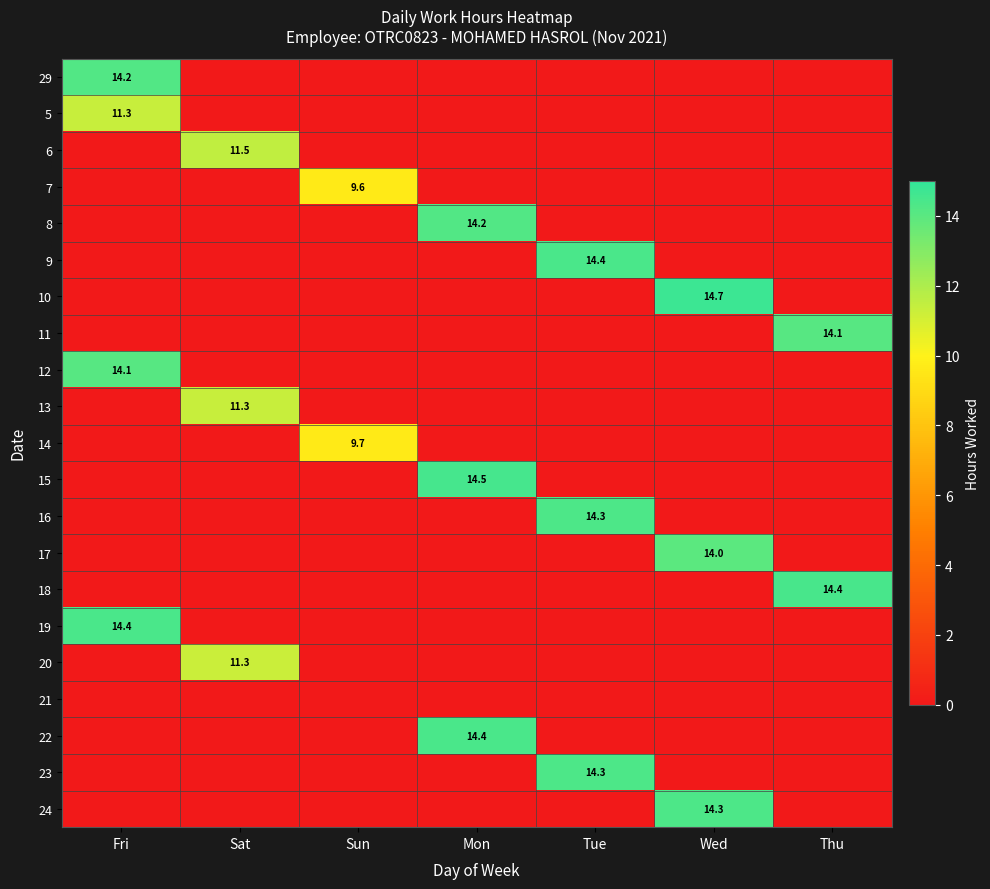

Which category has the lowest value in the 13 series?

Fri